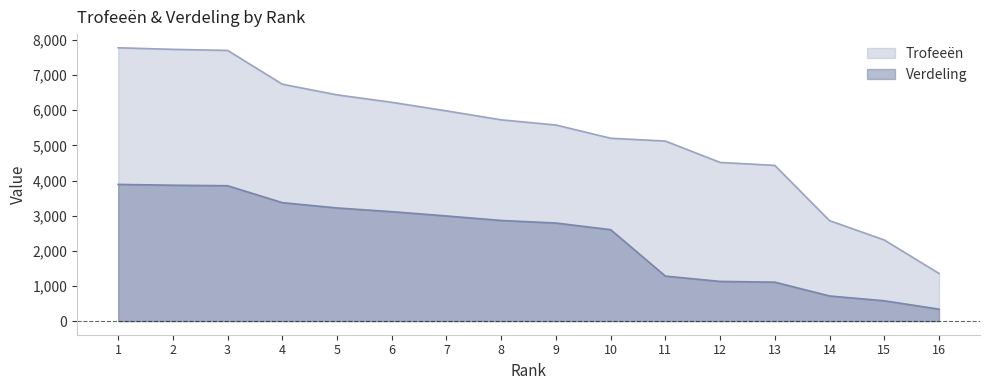

Rank the series by their maximum value, from highest to lowest.

Trofeeën, Verdeling